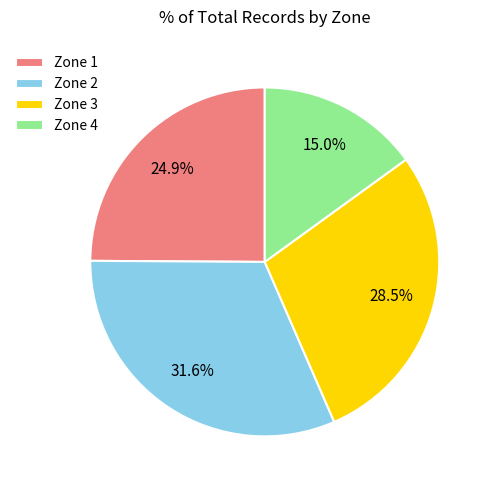

To the nearest percent, what is the difference between the largest and smallest slice percentages?

17%